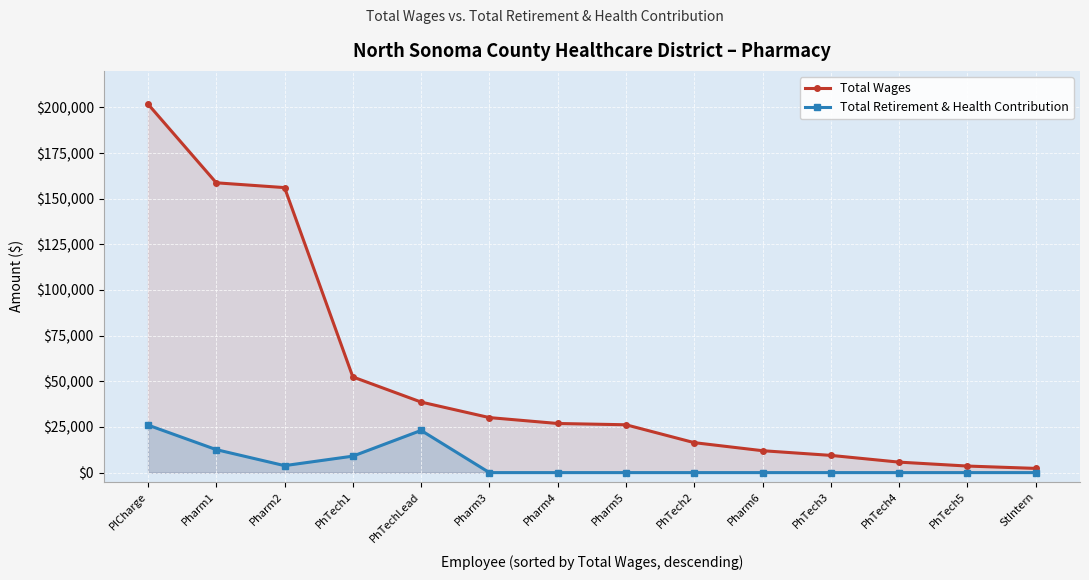

How many lines are shown in the chart?

2